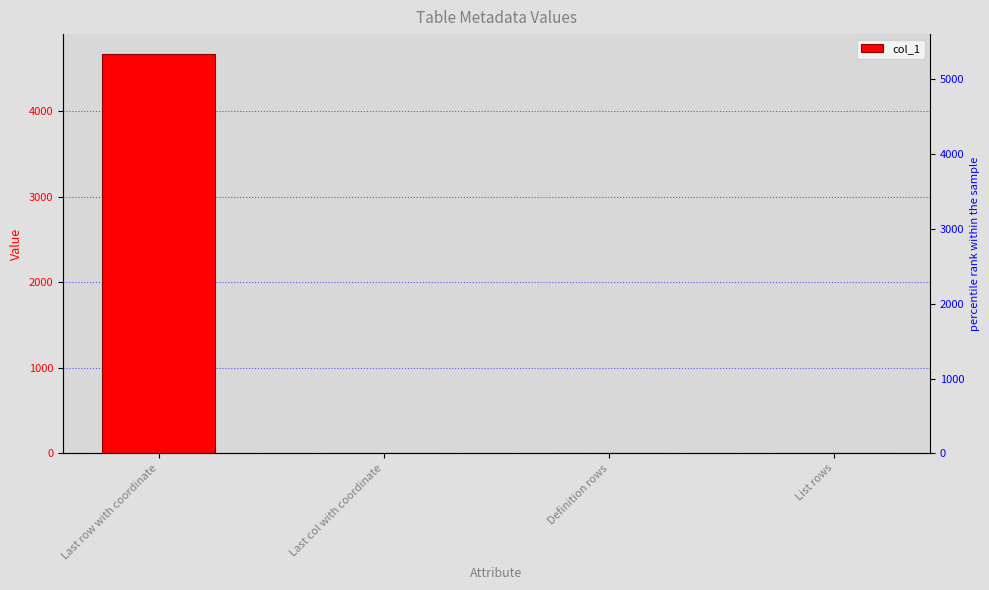

What is the ratio of the value at List rows to the value at Last col with coordinate?

7.0